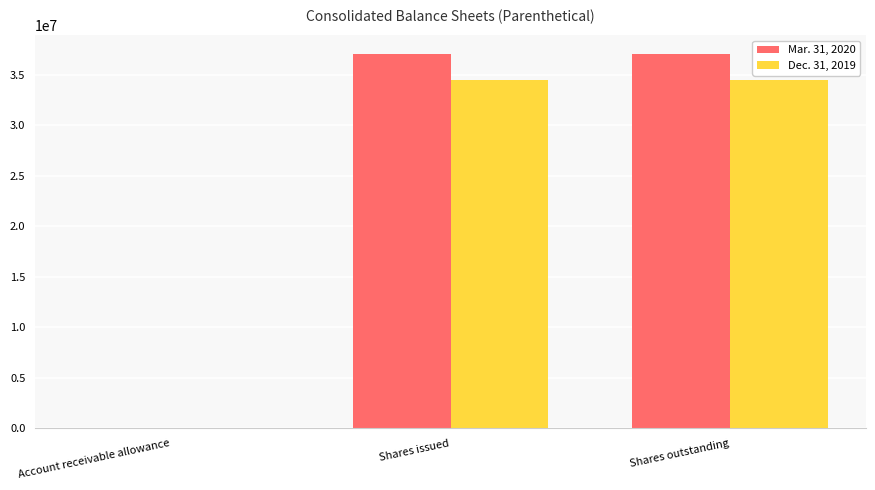

What is the greatest value displayed?

37023114